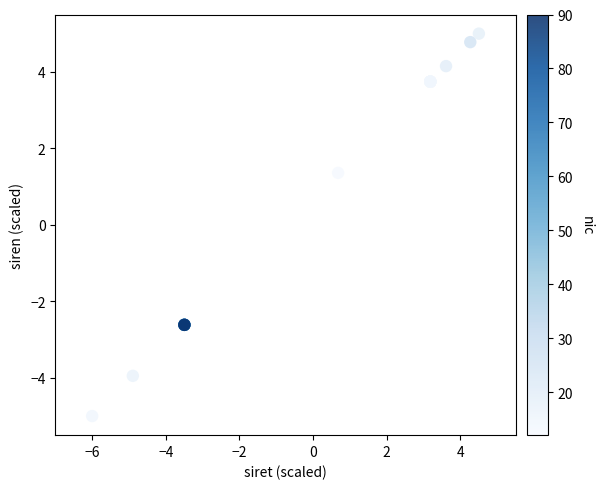

What Y value in the scatter plot is closest to 0?

1.4